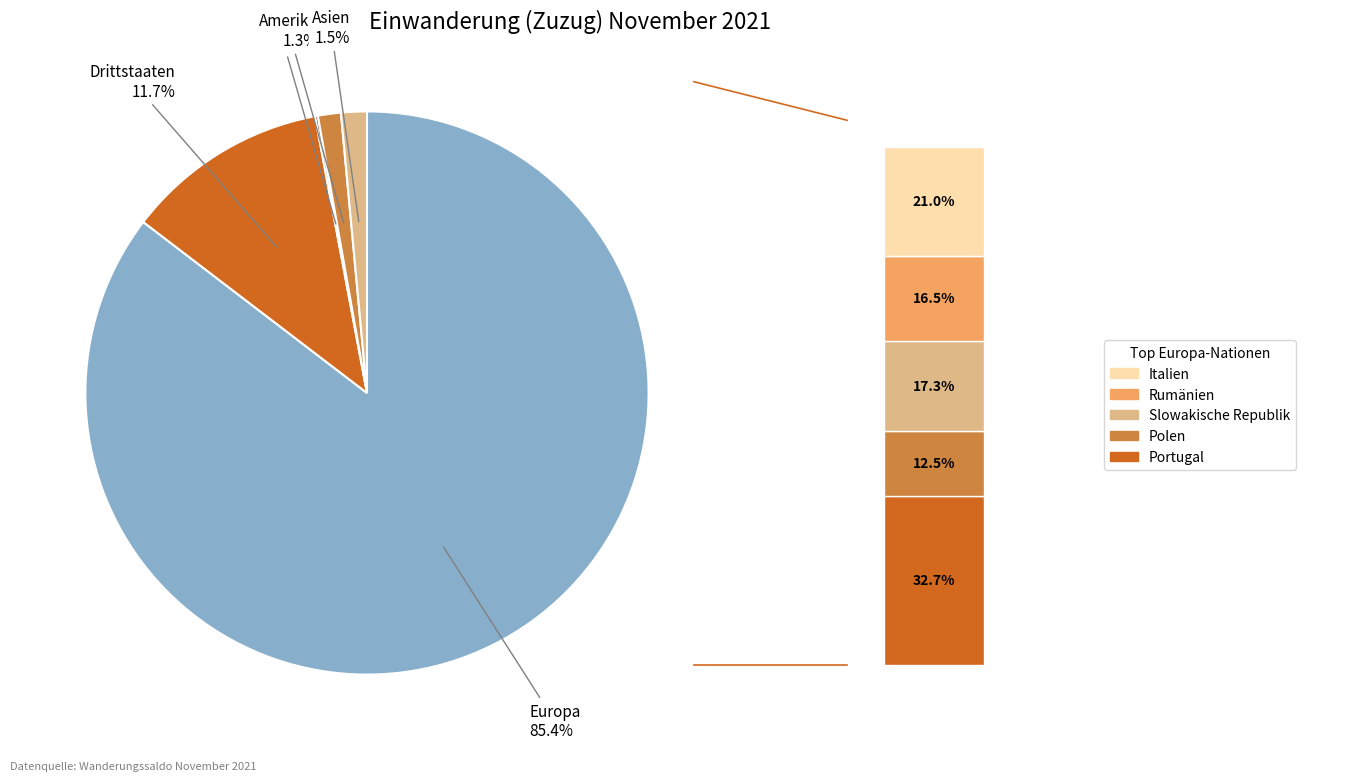

True or false: Ozeanien accounts for 9% of the total.

False